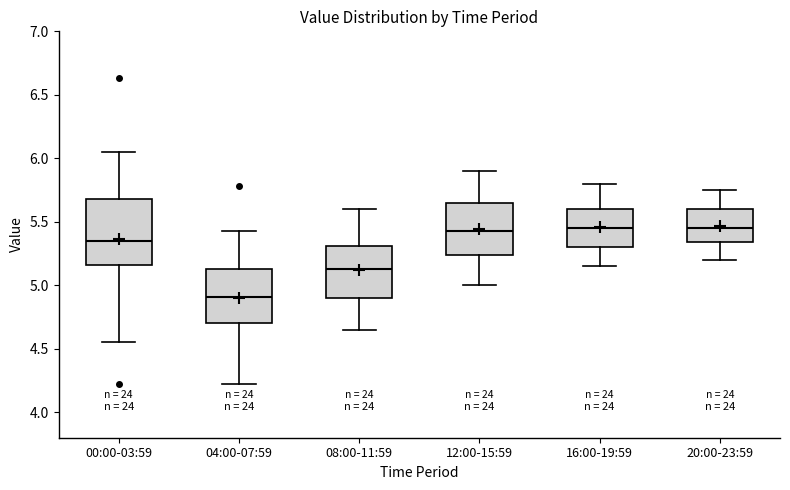

Which box is the tallest, from its lower edge to its upper edge?

00:00-03:59